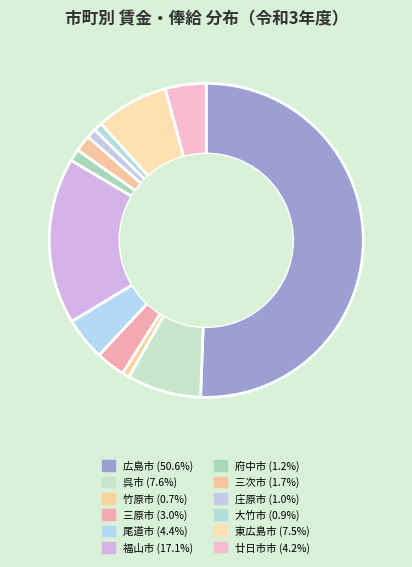

Is 広島市 the majority of the pie?

Yes